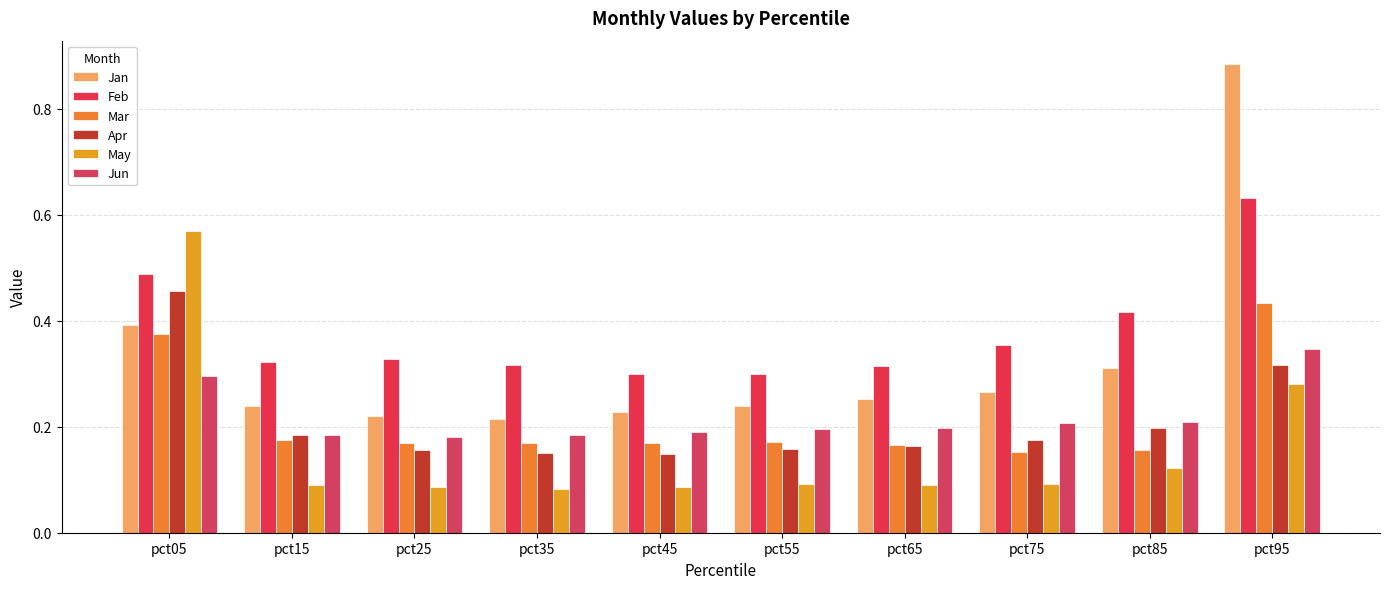

Reading left to right, transcribe all the data shown in this chart.

Jan: 0.4	0.2	0.2	0.2	0.2	0.2	0.3	0.3	0.3	0.9
Feb: 0.5	0.3	0.3	0.3	0.3	0.3	0.3	0.4	0.4	0.6
Mar: 0.4	0.2	0.2	0.2	0.2	0.2	0.2	0.2	0.2	0.4
Apr: 0.5	0.2	0.2	0.2	0.1	0.2	0.2	0.2	0.2	0.3
May: 0.6	0.1	0.1	0.1	0.1	0.1	0.1	0.1	0.1	0.3
Jun: 0.3	0.2	0.2	0.2	0.2	0.2	0.2	0.2	0.2	0.3